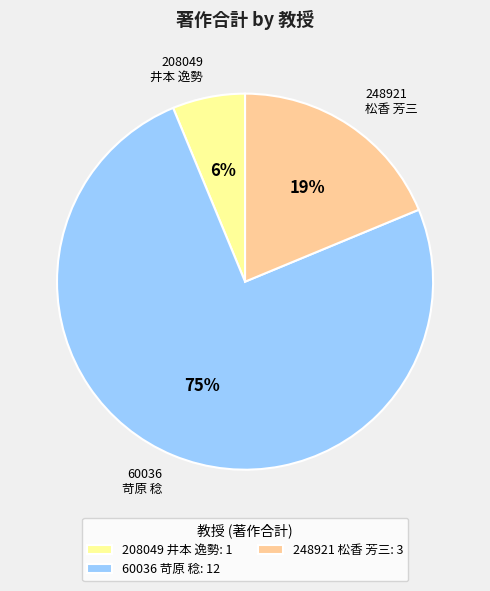

To the nearest percent, what is the average slice percentage?

33%